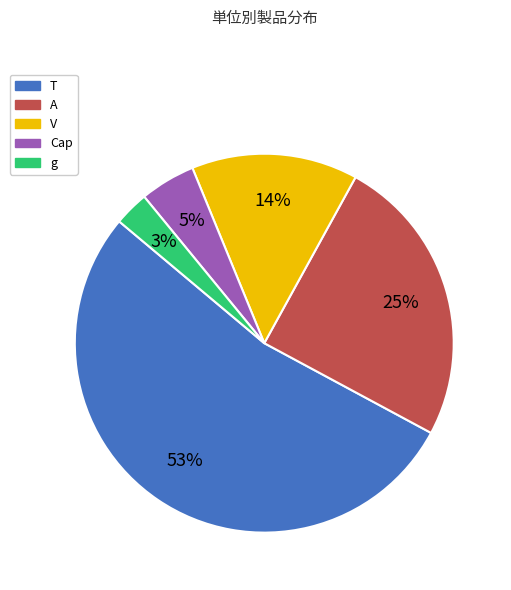

Count the number of slices in the pie.

5